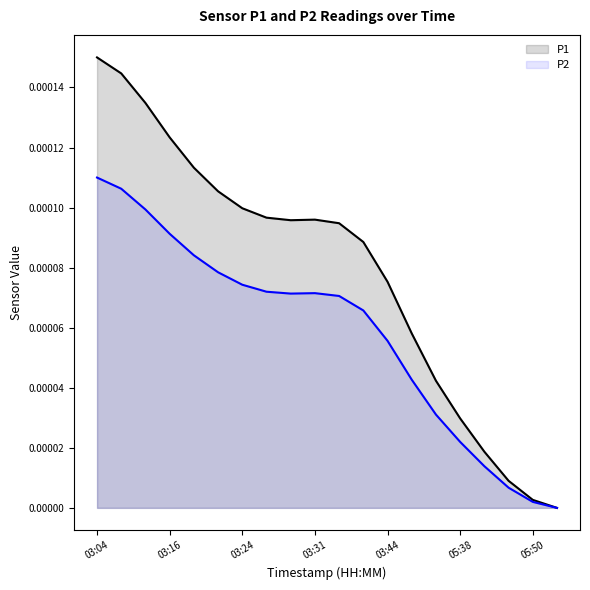

Count the number of categories in the chart.

20